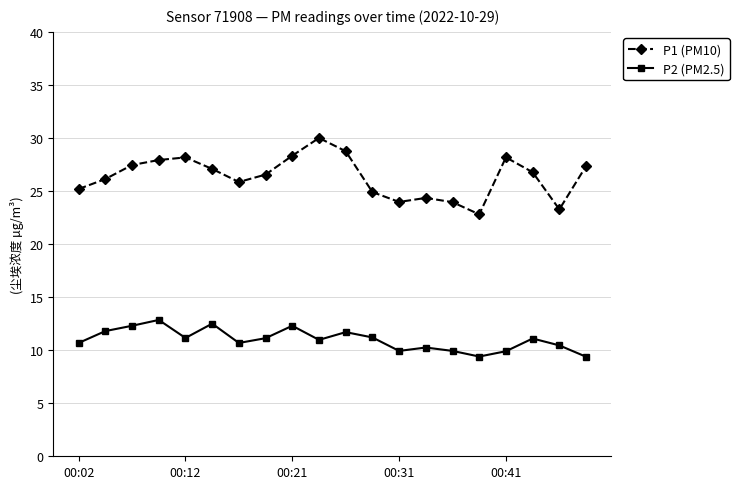

True or false: P1 (PM10) has more than 2 interior local peaks.

True